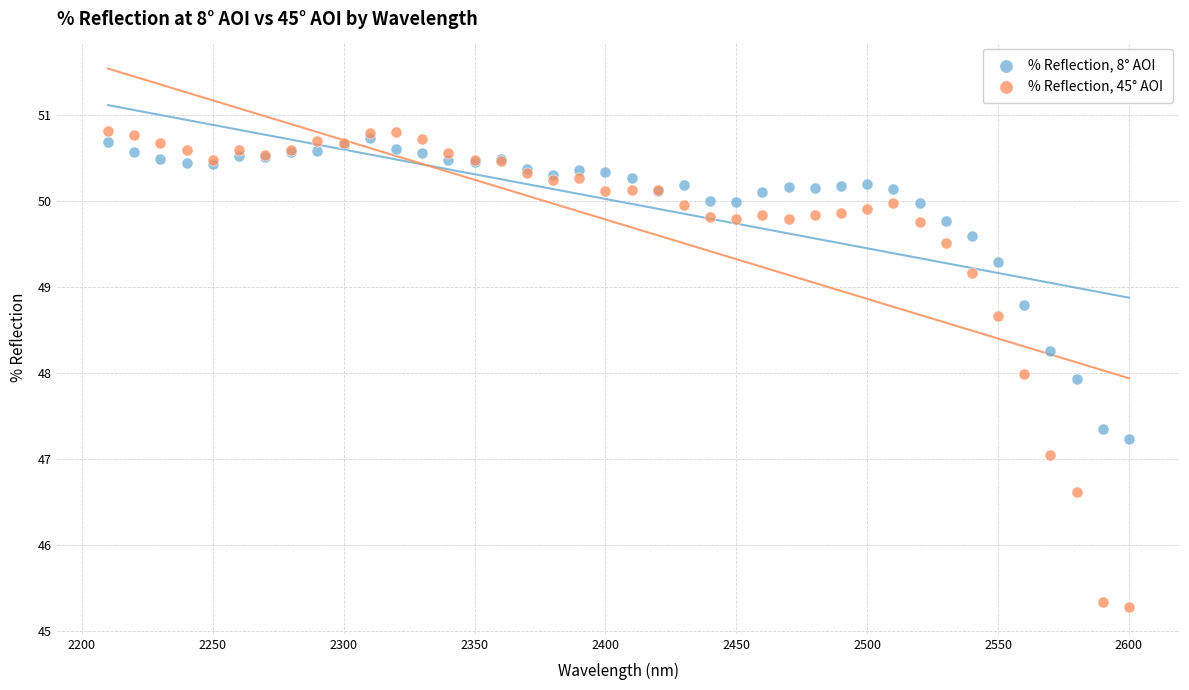

What are all the series names shown in the legend?

% Reflection, 8° AOI, % Reflection, 45° AOI